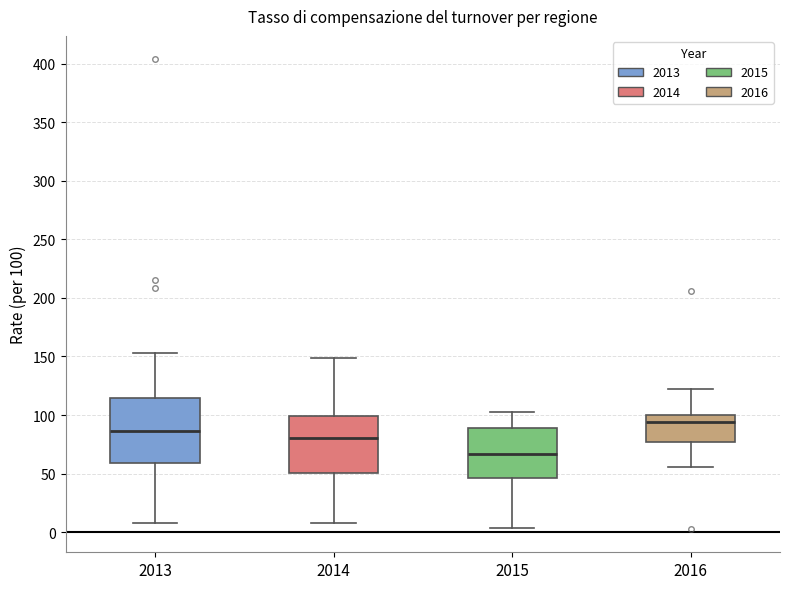

Reading left to right, transcribe this box plot: for each box, give where its median line is, the range the box spans, and where its two whiskers end, as read against the y-axis. The values are not printed on the chart, so give them approximately, as read against the axis.

2013: median 85, box 60 to 115, whiskers 10 to 155
2014: median 80, box 50 to 100, whiskers 5 to 150
2015: median 65, box 45 to 90, whiskers 5 to 105
2016: median 95, box 75 to 100, whiskers 55 to 125